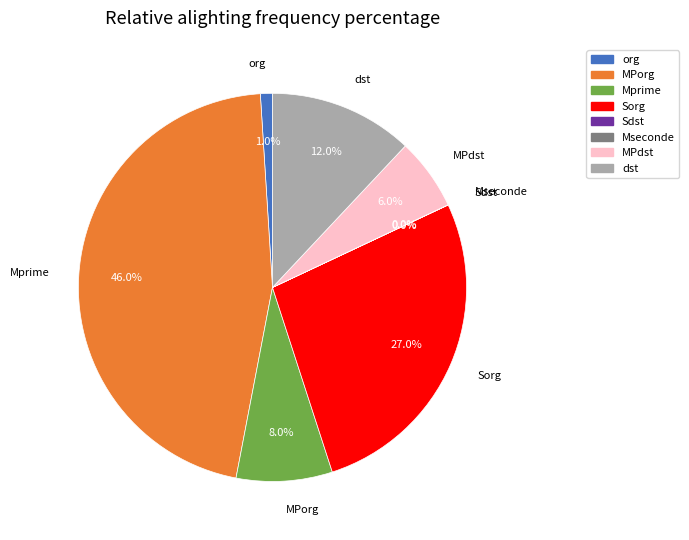

What percentage is NOT represented by Sorg?

73.0%